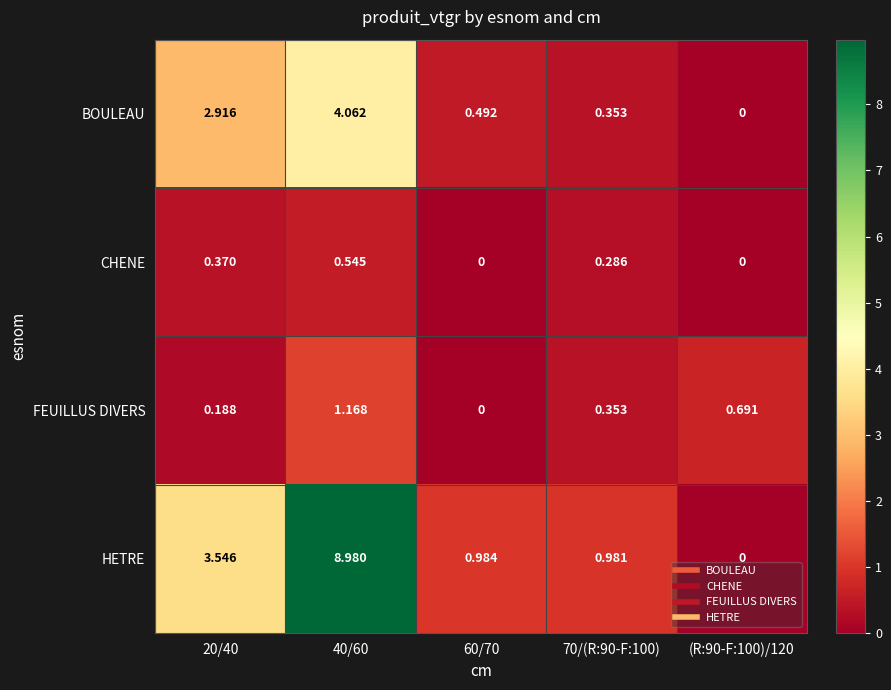

Rank the series by their maximum value, from lowest to highest.

CHENE, FEUILLUS DIVERS, BOULEAU, HETRE